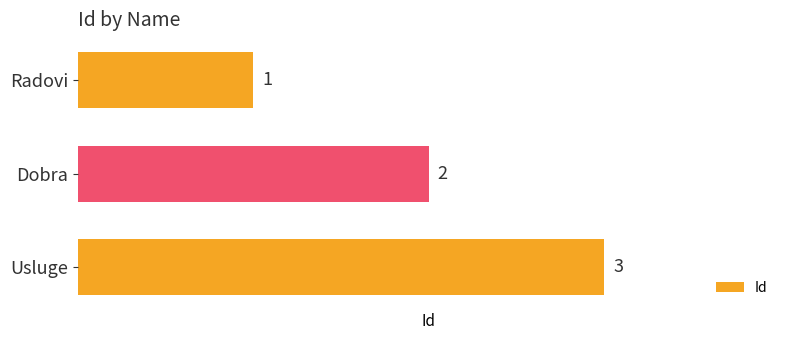

Does the chart contain any negative values?

No